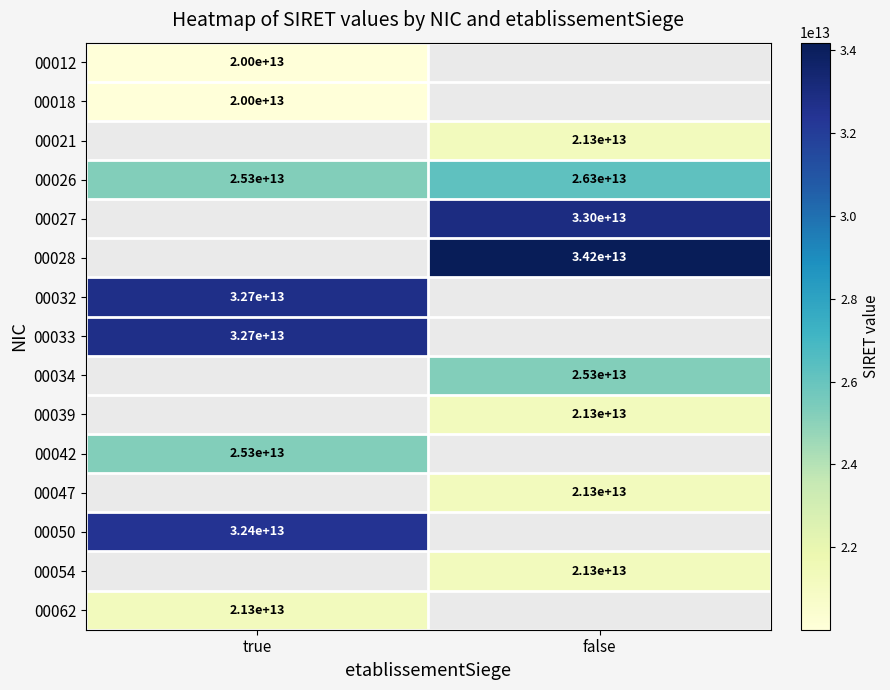

Is the value of 00012 at true greater than the value of 00034 at false?

No